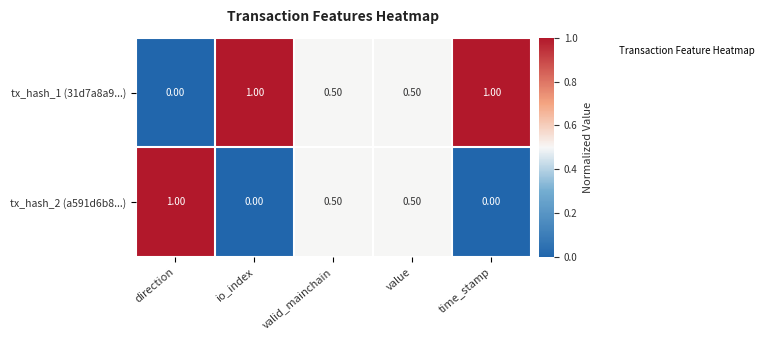

What is the difference between the highest and lowest values at io_index?

1.0